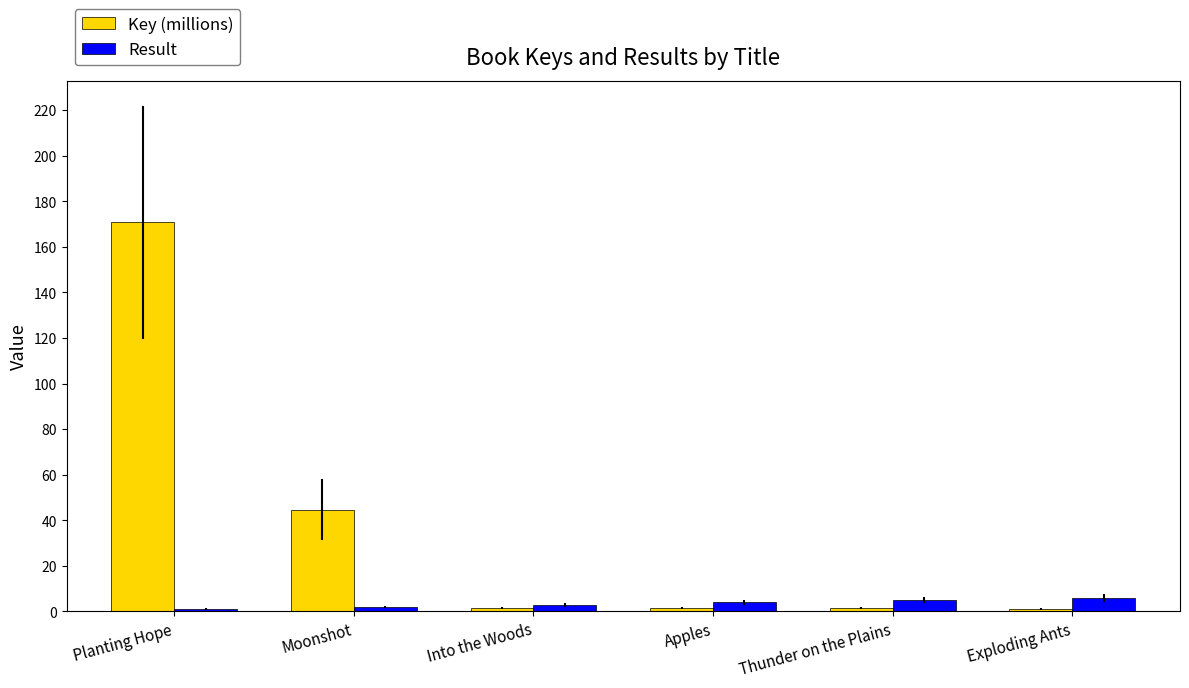

How many data points does each series have?

6